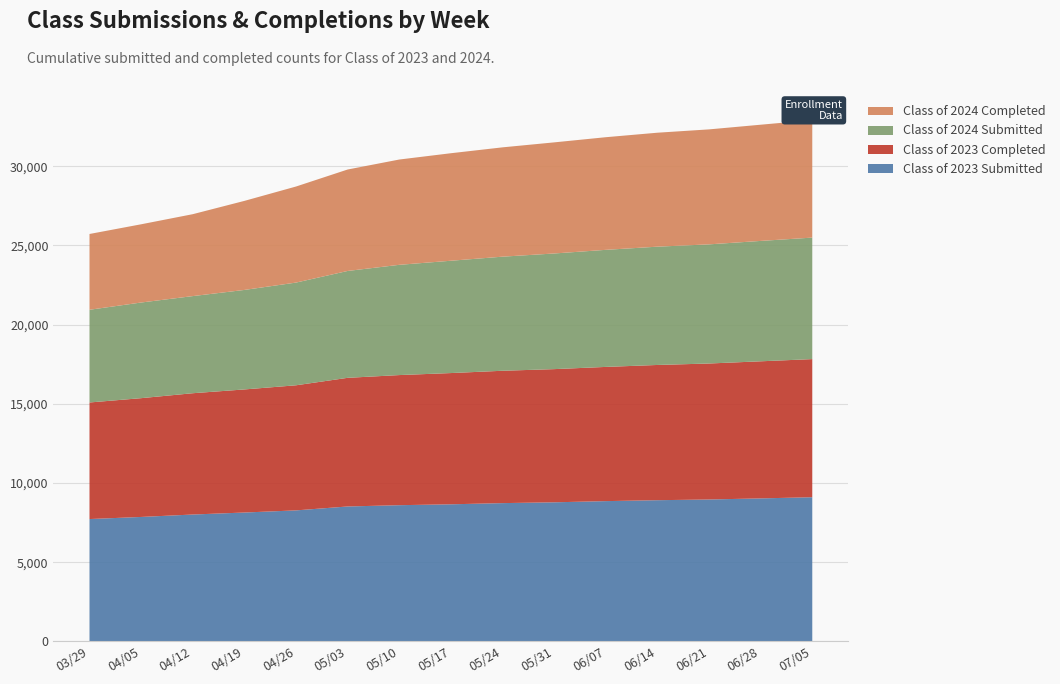

Reading right to left, what are all the values shown in this chart?

Class of 2023 Submitted: 9104	9030	8961	8916	8858	8783	8732	8657	8601	8520	8273	8138	8012	7859	7726
Class of 2023 Completed: 8719	8654	8584	8537	8472	8407	8355	8285	8214	8121	7897	7770	7657	7498	7359
Class of 2024 Submitted: 7670	7599	7521	7467	7390	7300	7202	7090	6959	6746	6483	6281	6131	6038	5852
Class of 2024 Completed: 7419	7336	7258	7194	7110	7014	6901	6787	6647	6404	6064	5621	5171	4938	4784